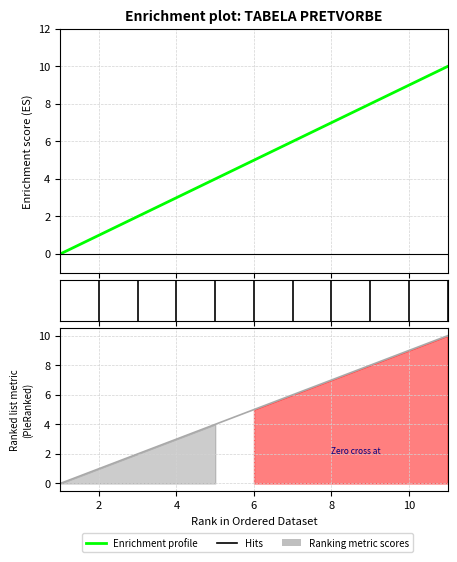

Reading right to left, list all the values displayed in this chart.

10	9	8	7	6	5	4	3	2	1	0